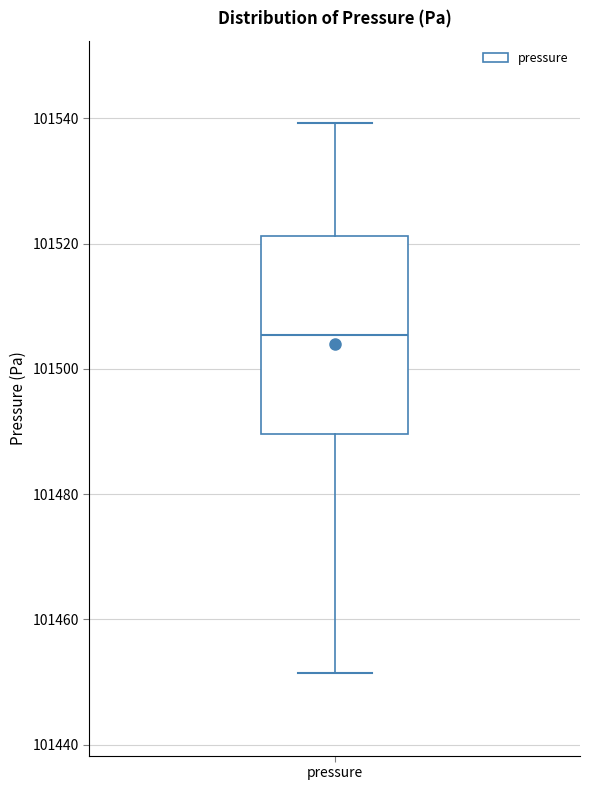

Read this box plot against the y-axis: the position of the median line, the range covered by the box, and the ends of both whiskers. The values are not printed on the chart, so give them approximately, as read against the axis.

median 101506, box 101490 to 101522, whiskers 101452 to 101540